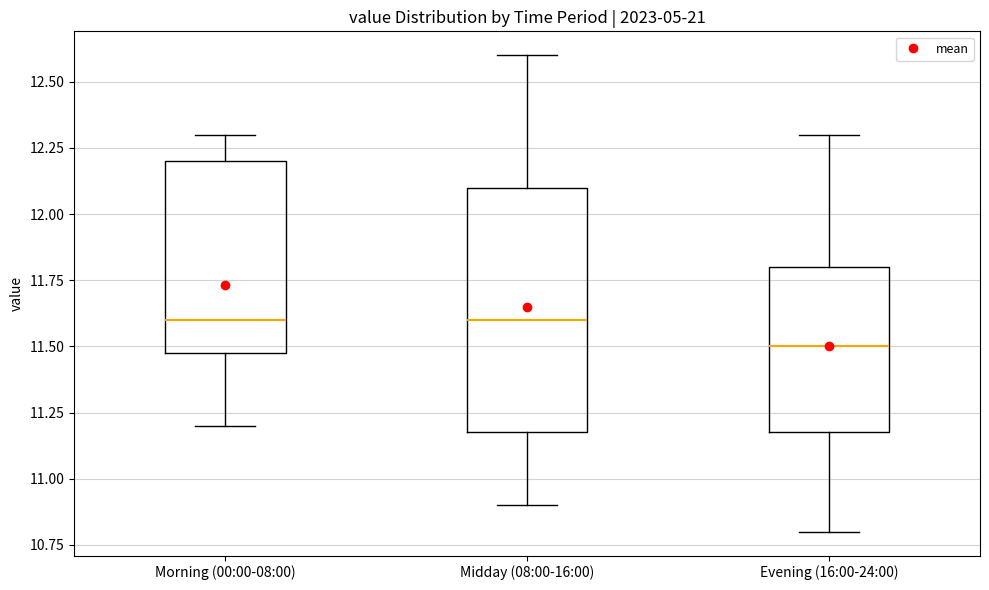

Reading left to right, read every box against the y-axis: the position of its median line, the range the box covers, and the ends of its whiskers. The values are not printed on the chart, so give them approximately, as read against the axis.

Morning (00:00-08:00): median 11.6, box 11.5 to 12.2, whiskers 11.2 to 12.3
Midday (08:00-16:00): median 11.6, box 11.2 to 12.1, whiskers 10.9 to 12.6
Evening (16:00-24:00): median 11.5, box 11.2 to 11.8, whiskers 10.8 to 12.3